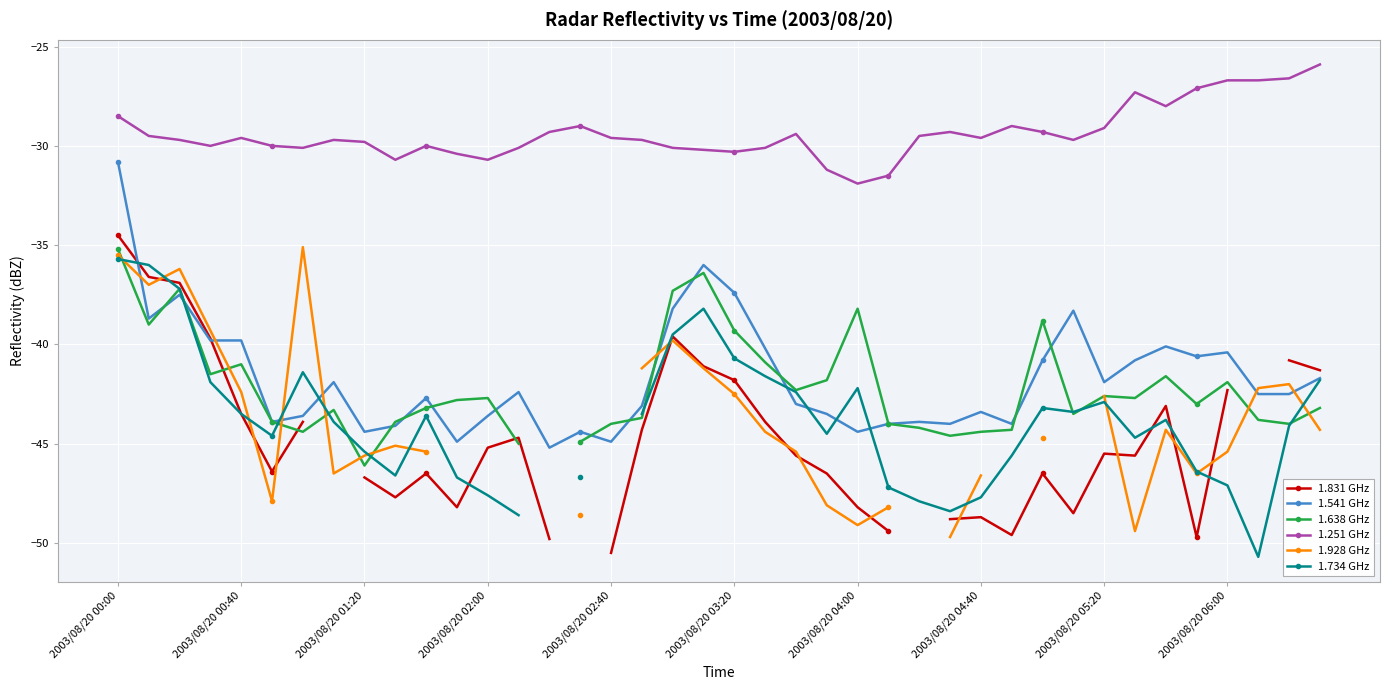

How many data points in 1.831 GHz are less than -44?

22